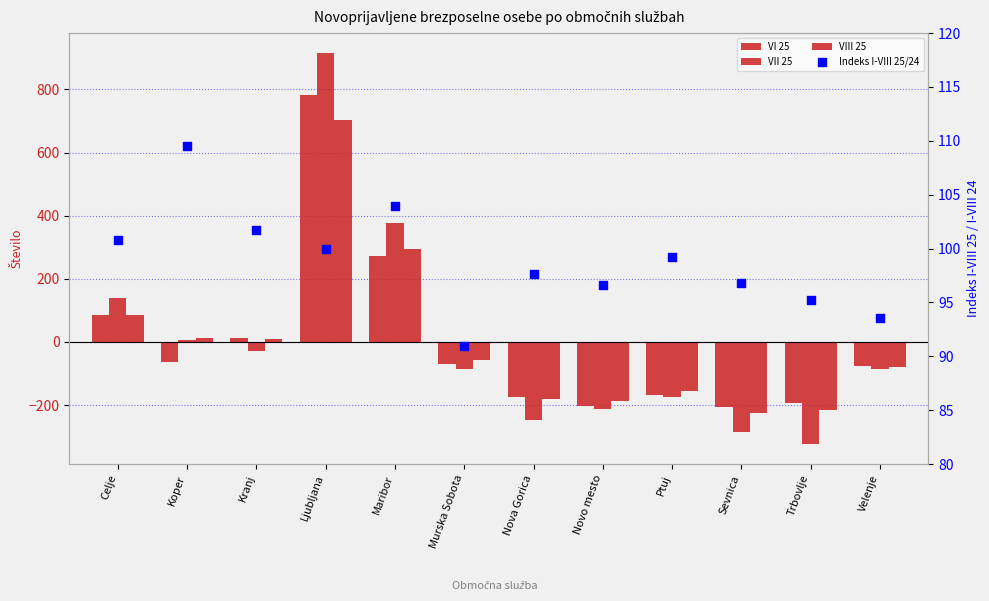

What are all the series names shown in the legend?

VI 25, VII 25, VIII 25, Indeks I-VIII 25/24